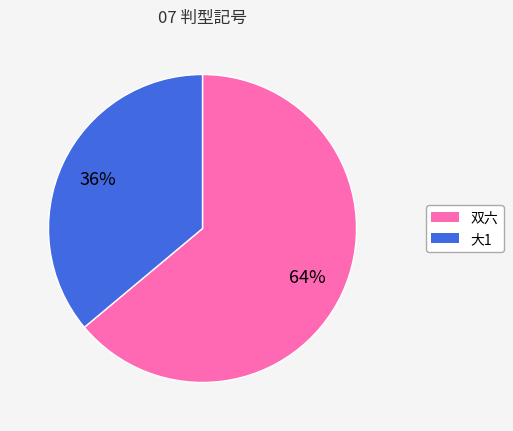

To the nearest percent, what percentage of the pie is 大1?

36%